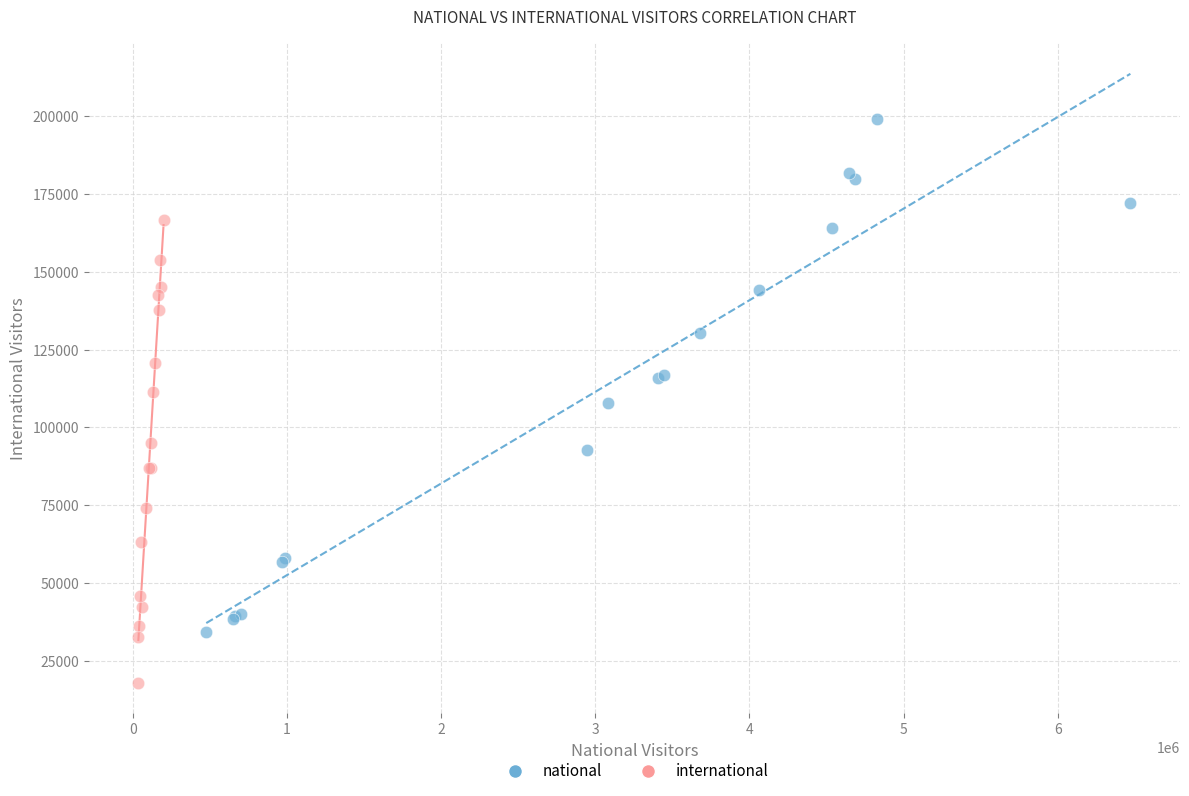

Which series contains the highest Y value?

national